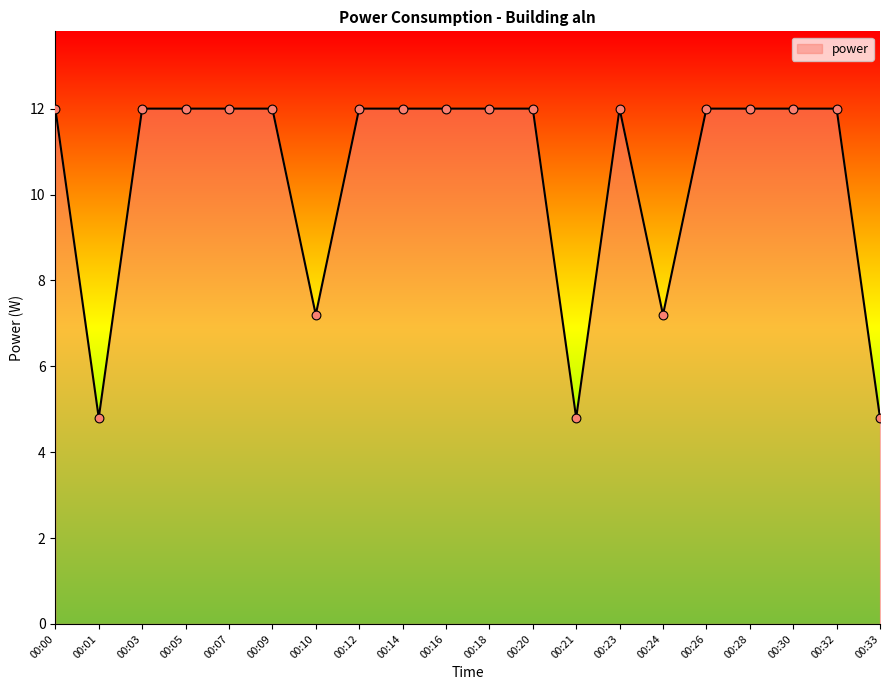

What is the change in value from 00:18 to 00:33?

-7.2